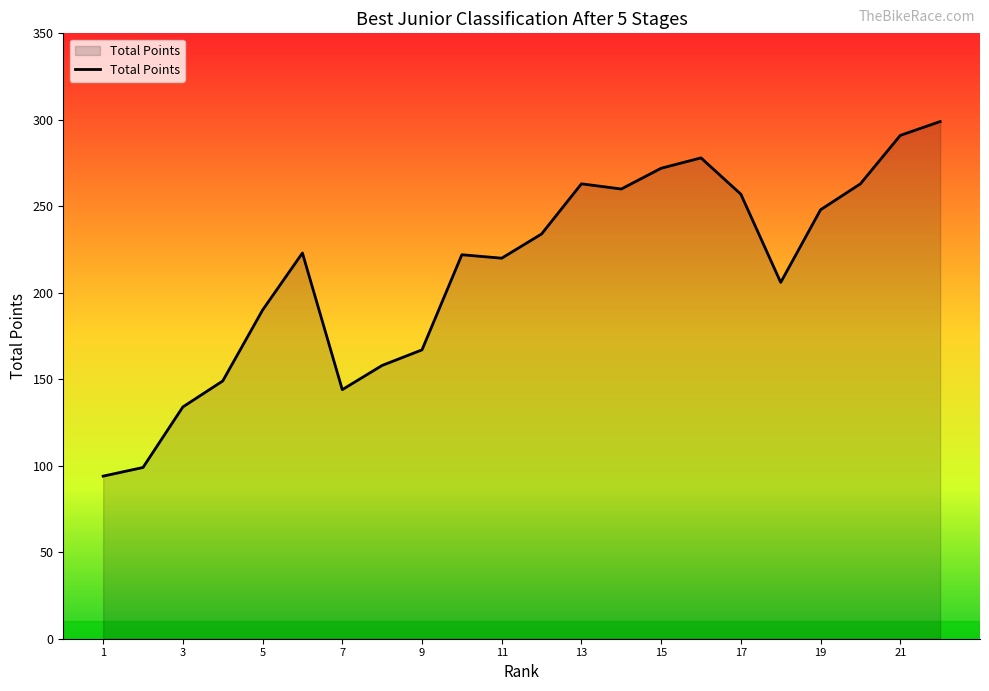

What is the sum of all values?

4671